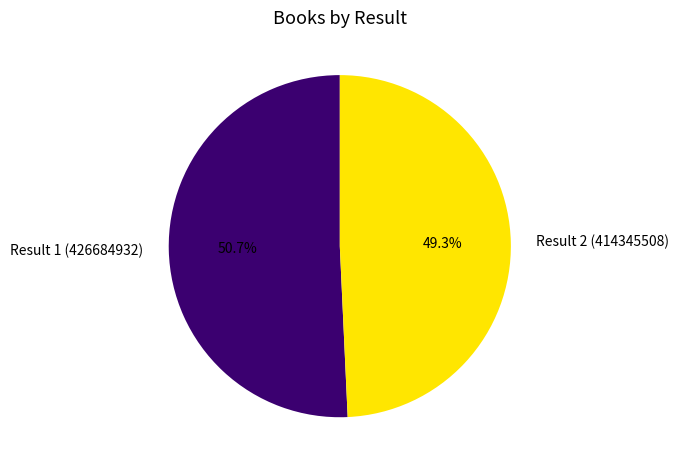

Which slice is the smallest?

Result 2 (414345508)